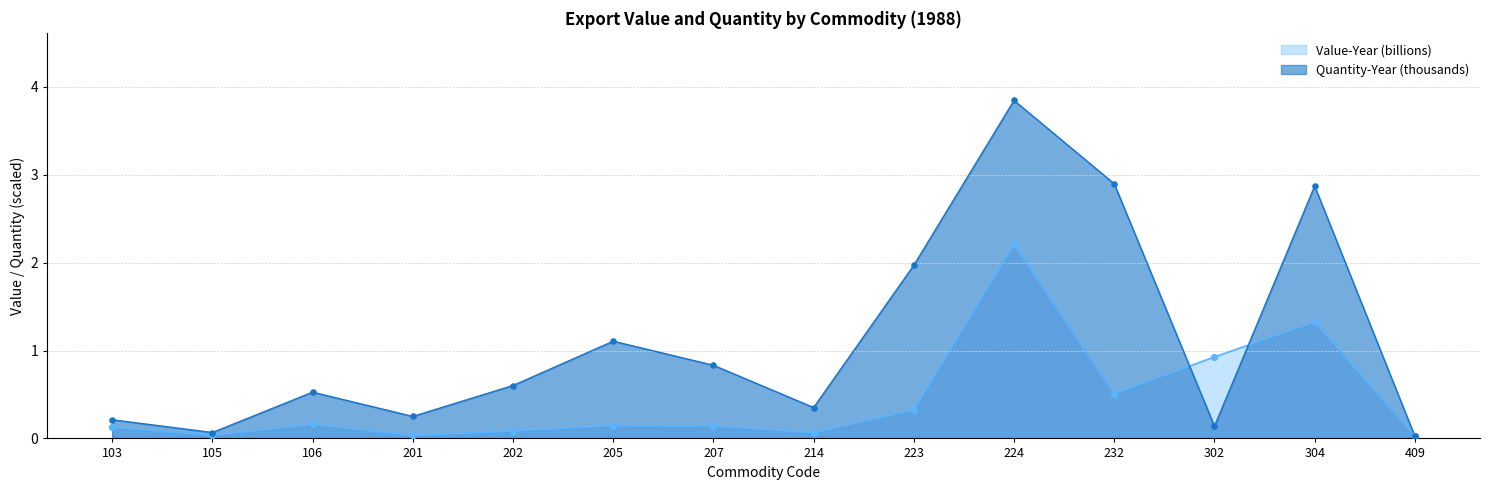

What are all the series names shown in the legend?

Value-Year (billions), Quantity-Year (thousands)